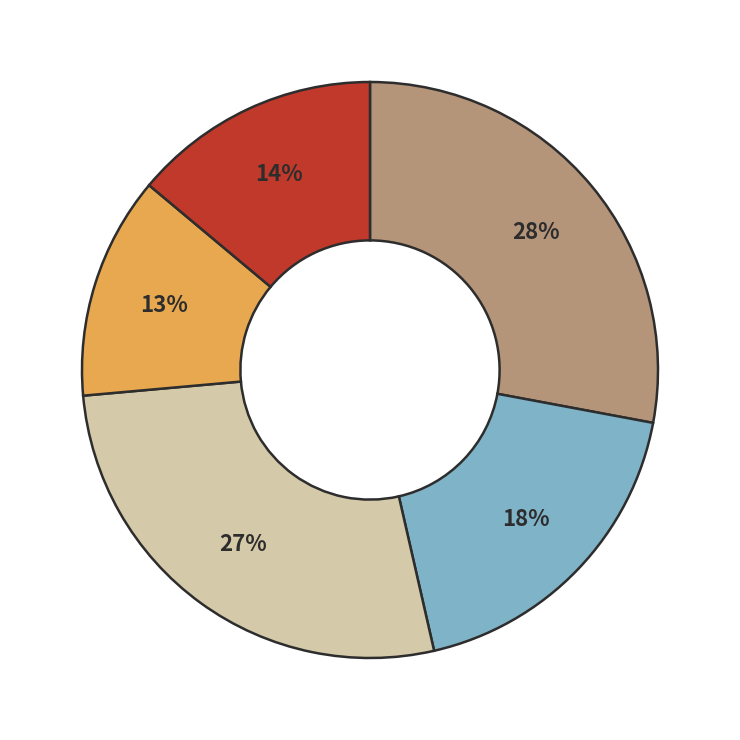

Is there any slice that represents more than half of the pie?

No